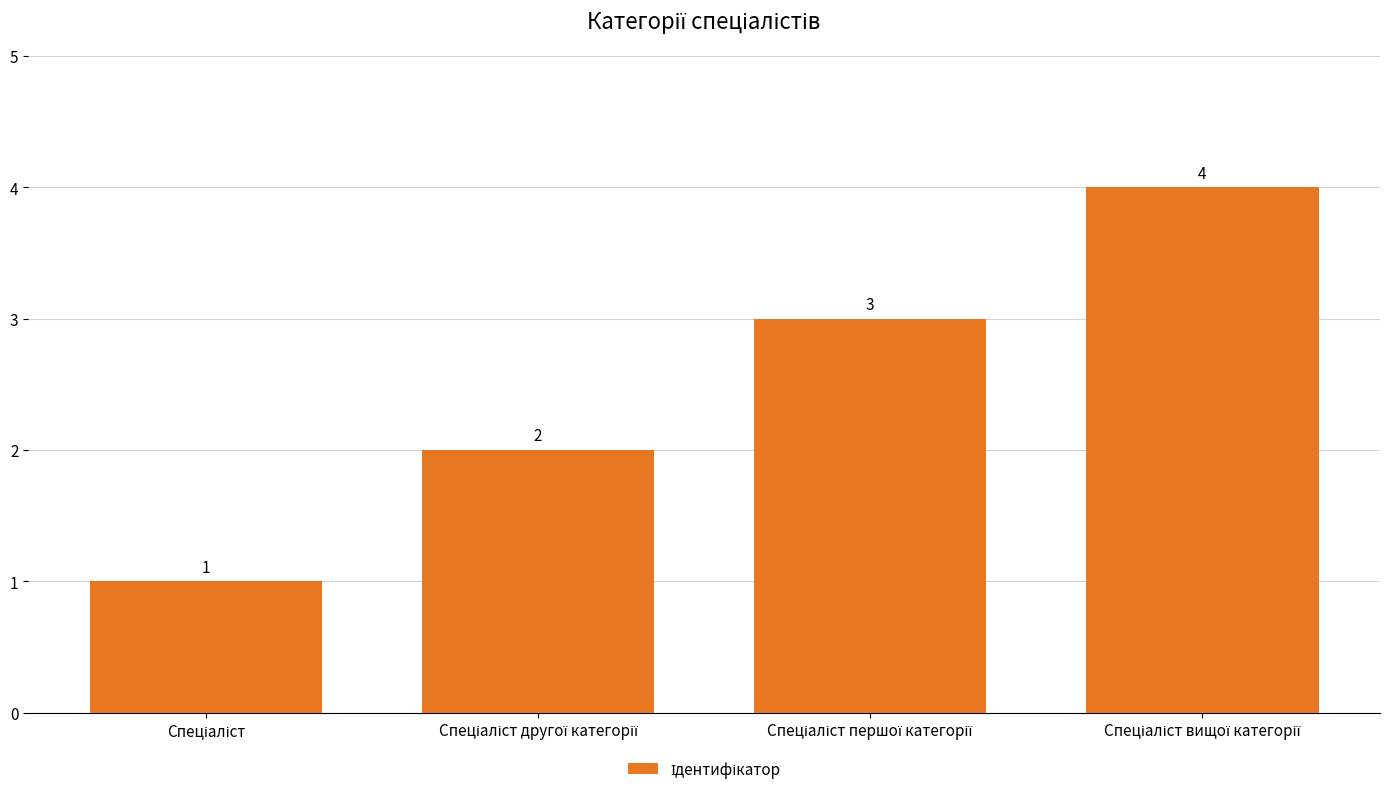

What is the maximum value shown in the chart?

4